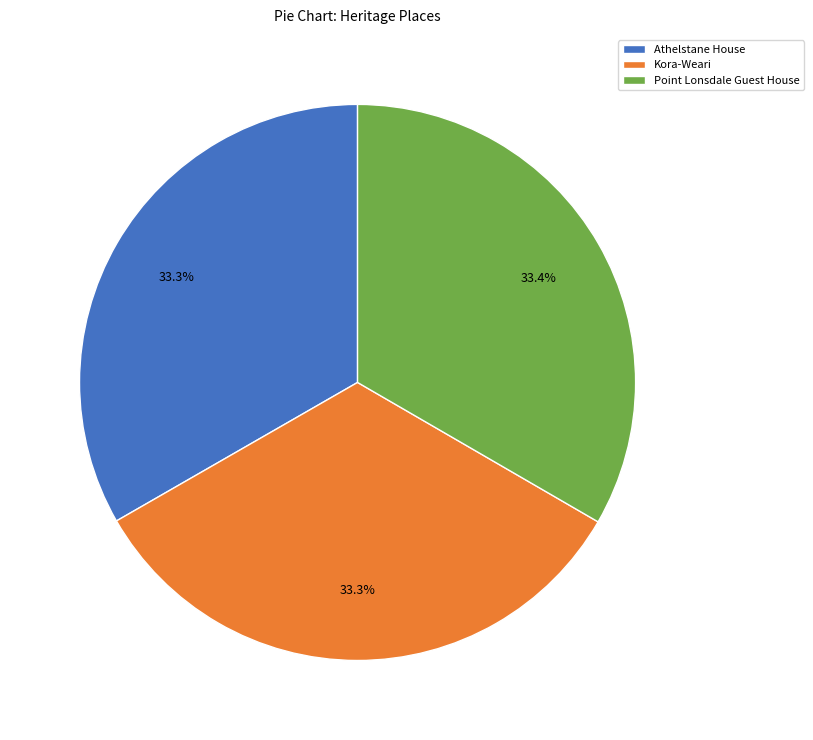

What is the ratio of the value at Kora-Weari to the value at Athelstane House?

1.0